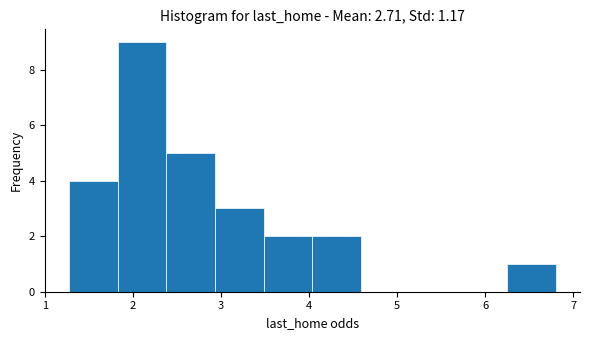

How tall is the bar that spans 2.4 to 2.9 on the x-axis? Neither the bar edges nor the heights are printed on the chart, so give them approximately, as read against the axes.

5